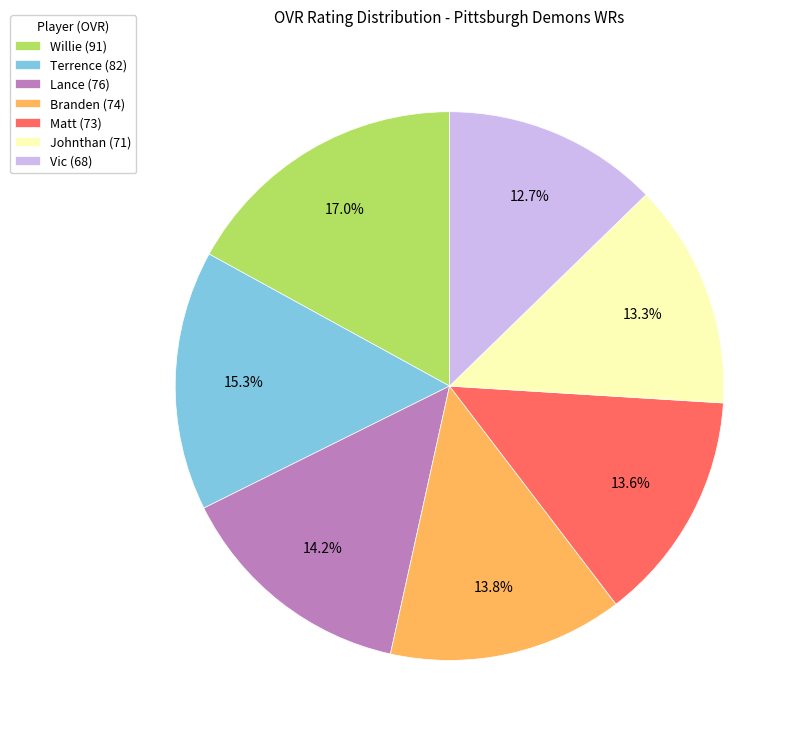

What portion of the pie excludes Vic?

87.3%